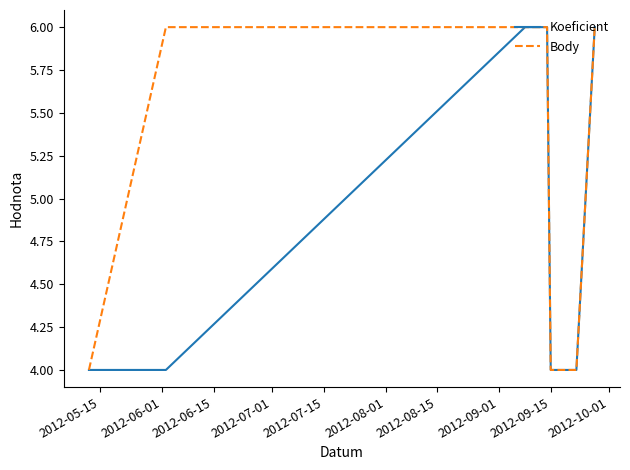

Which series has the largest total across all categories?

Body